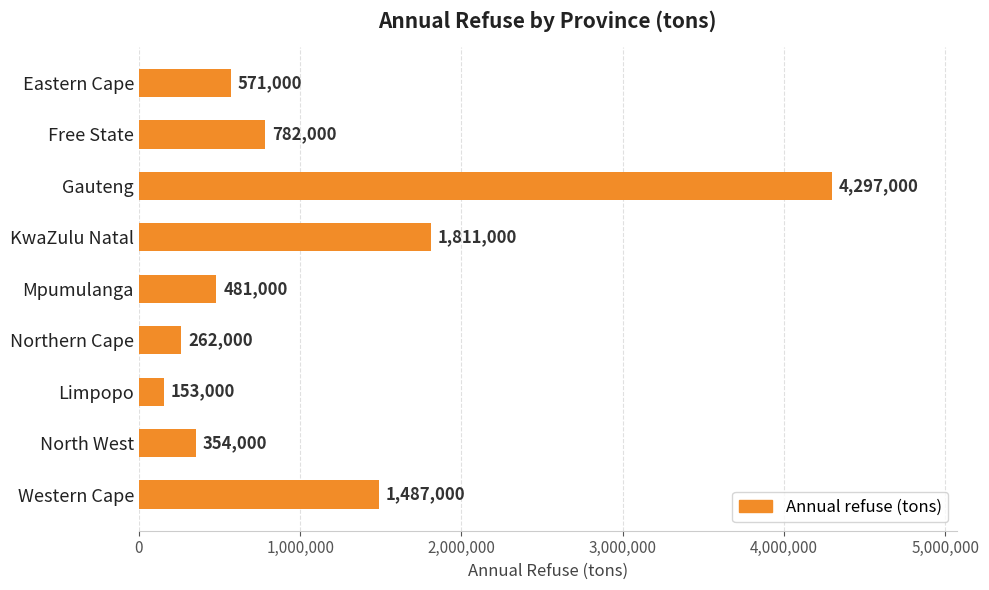

Reading top to bottom, what are all the values shown in this chart?

571000	782000	4297000	1811000	481000	262000	153000	354000	1487000